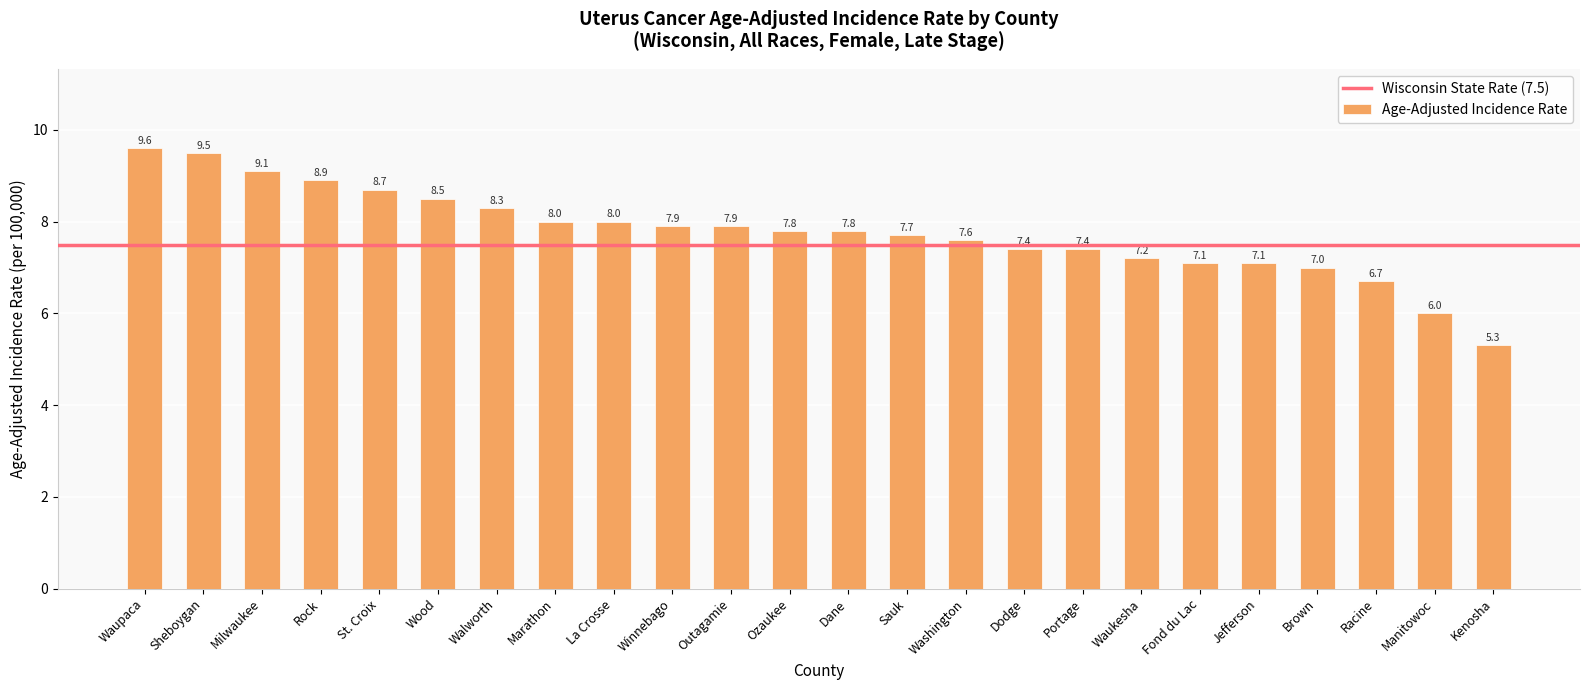

The value at La Crosse is 8.0. True or false?

True